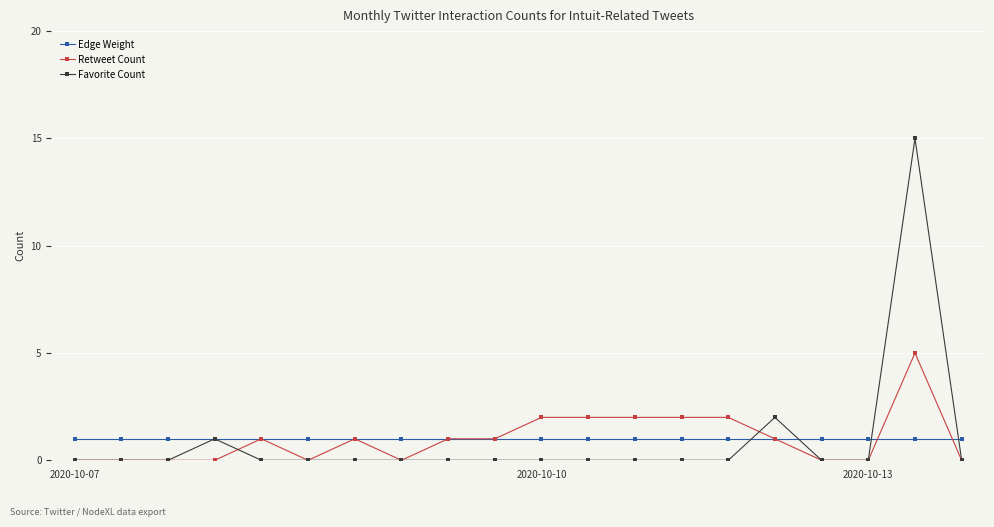

What is the greatest value displayed?

15